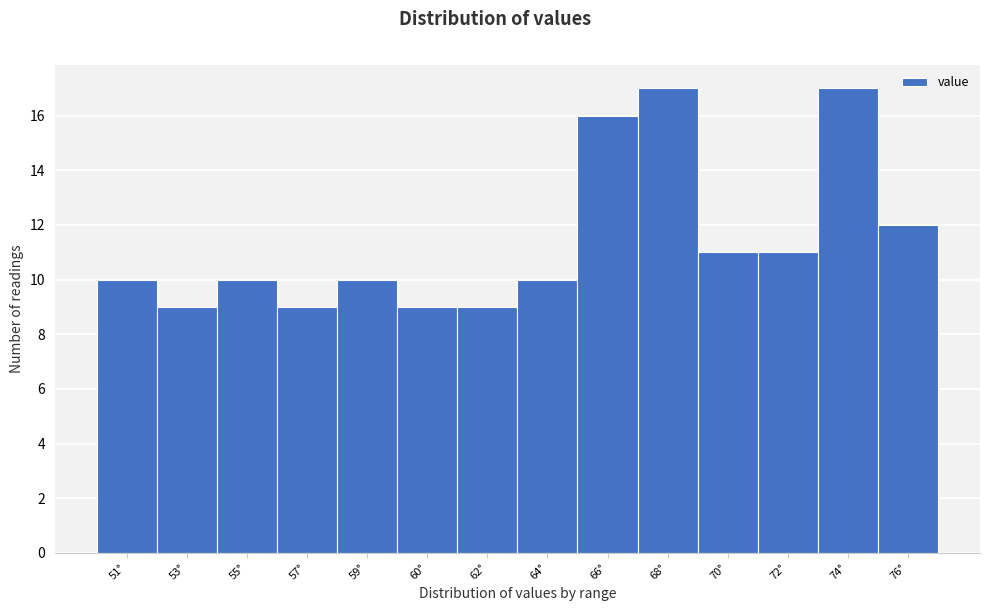

Reading left to right, what are all the values shown in this chart?

51°=10	53°=9	55°=10	57°=9	59°=10	60°=9	62°=9	64°=10	66°=16	68°=17	70°=11	72°=11	74°=17	76°=12